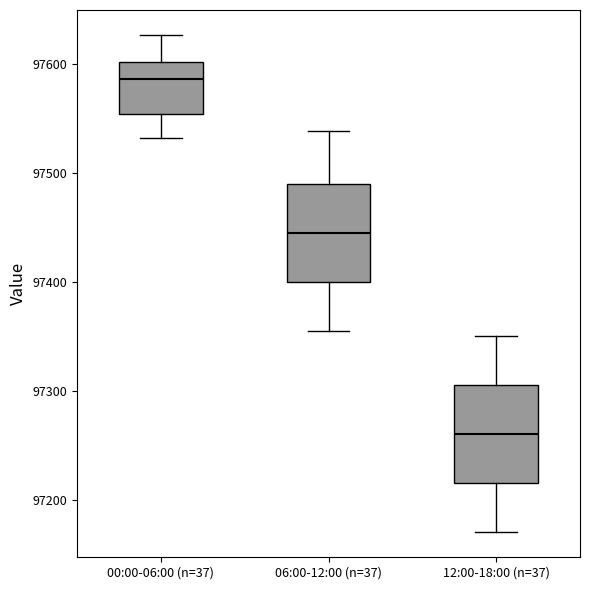

Which box's median line is the highest?

00:00-06:00 (n=37)